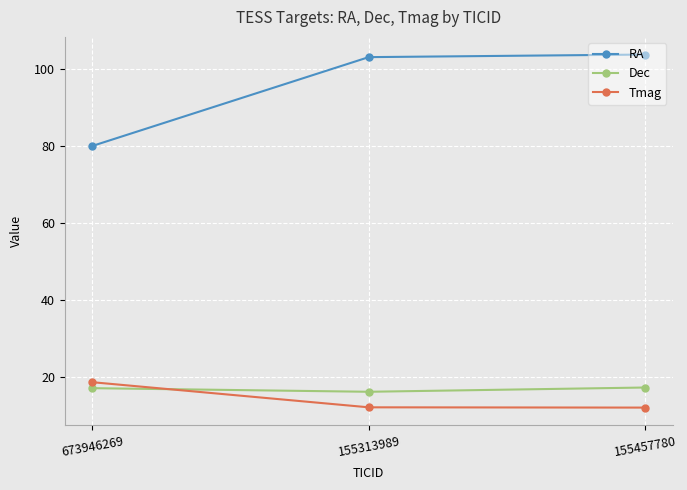

Which series has the largest range (max minus min)?

RA